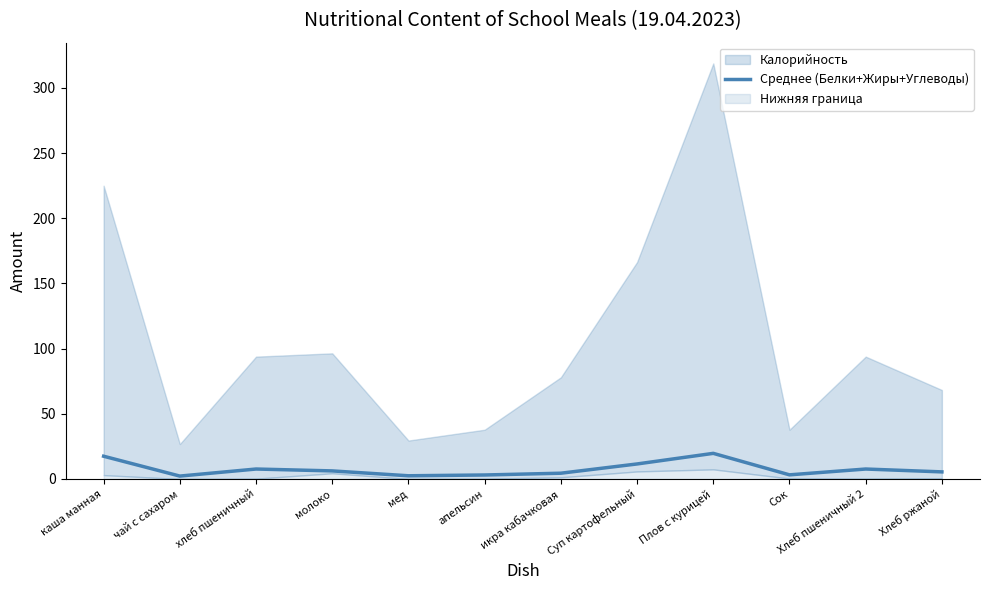

What is the sum of all values?

91.0